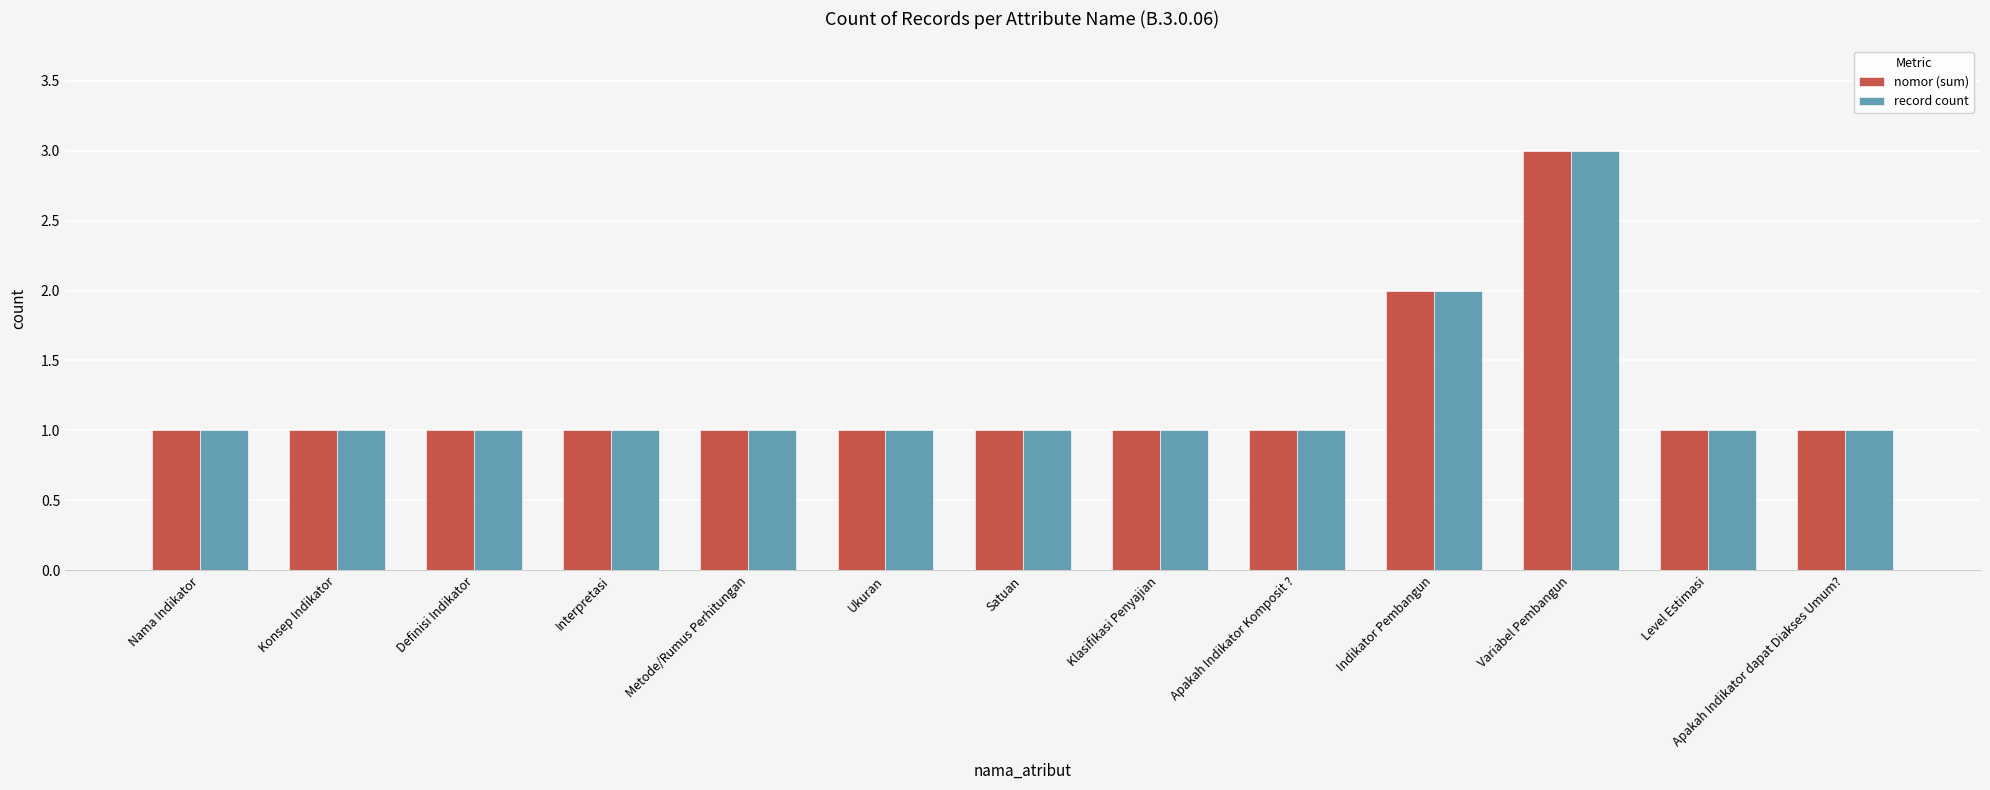

What is the sum of all nomor (sum) values?

16